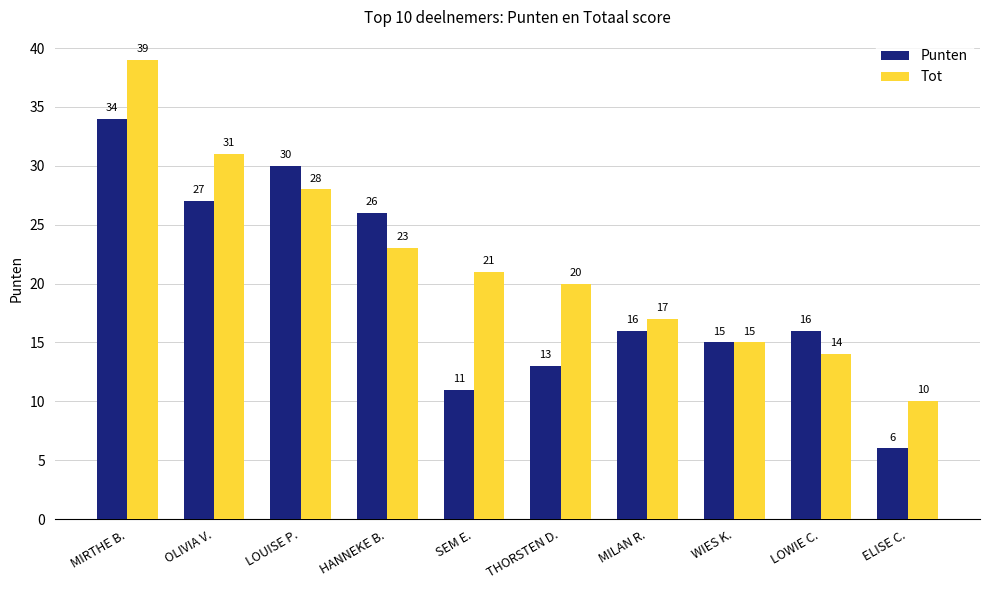

Reading left to right, extract all data points from this chart.

Punten: MIRTHE B.=34	OLIVIA V.=27	LOUISE P.=30	HANNEKE B.=26	SEM E.=11	THORSTEN D.=13	MILAN R.=16	WIES K.=15	LOWIE C.=16	ELISE C.=6
Tot: MIRTHE B.=39	OLIVIA V.=31	LOUISE P.=28	HANNEKE B.=23	SEM E.=21	THORSTEN D.=20	MILAN R.=17	WIES K.=15	LOWIE C.=14	ELISE C.=10